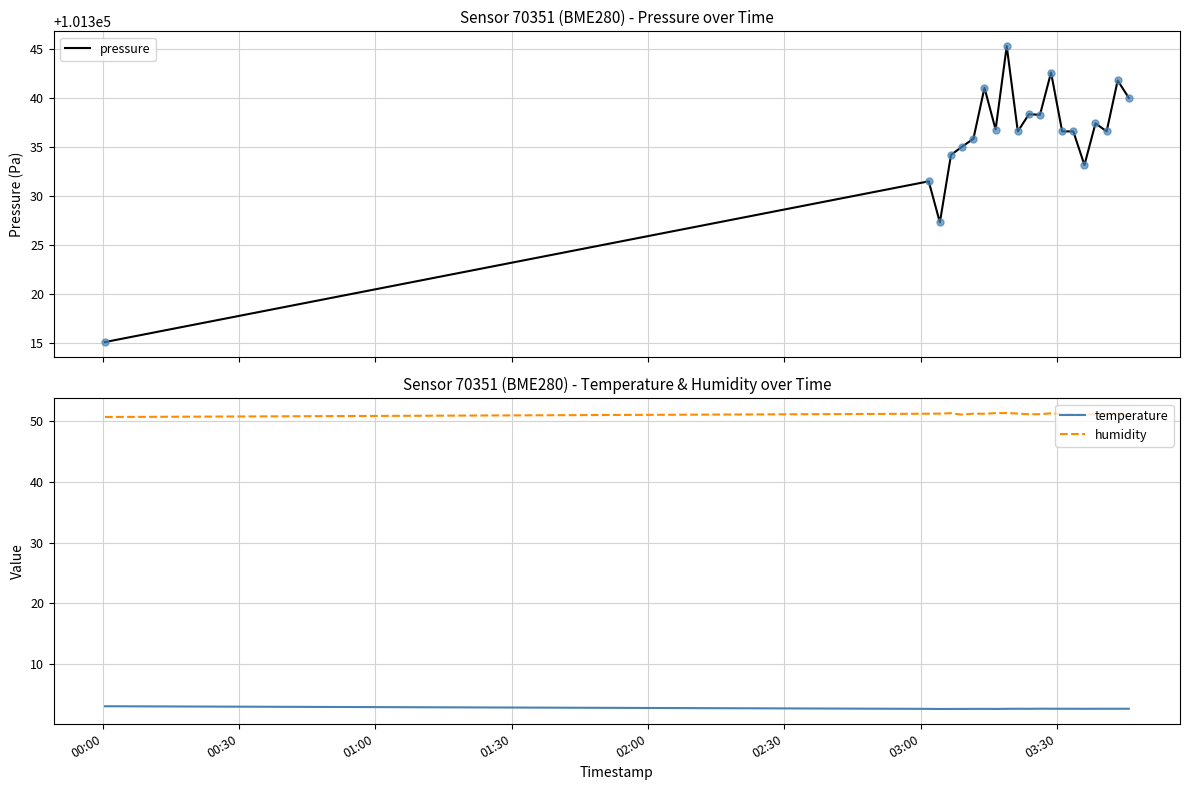

True or false: temperature and humidity intersect in this chart.

False